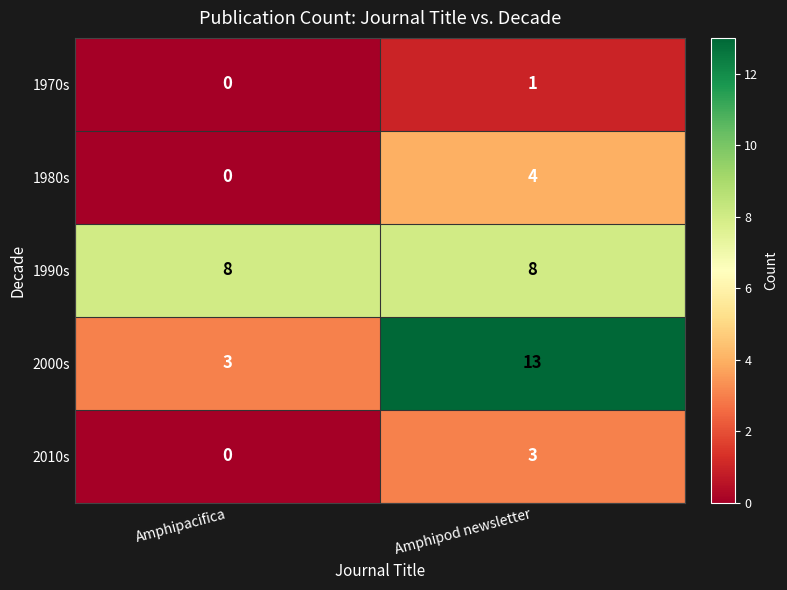

Reading right to left, list all the values displayed in this chart.

1970s: 1	0
1980s: 4	0
1990s: 8	8
2000s: 13	3
2010s: 3	0